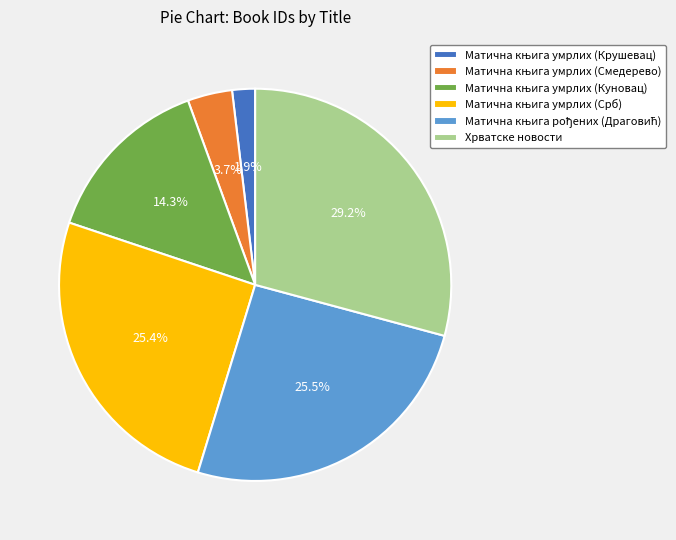

Is there any slice that represents more than half of the pie?

No